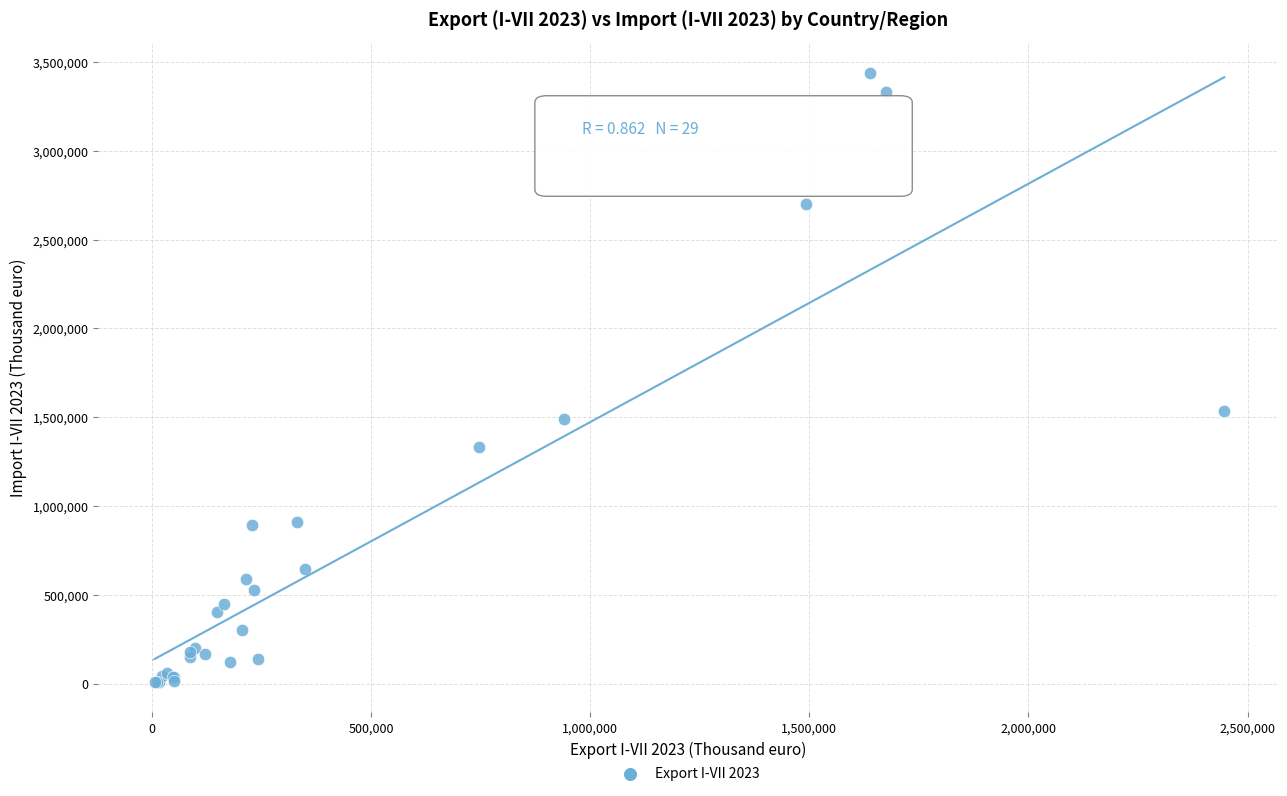

What Y value in the scatter plot is closest to 1724585?

1536619